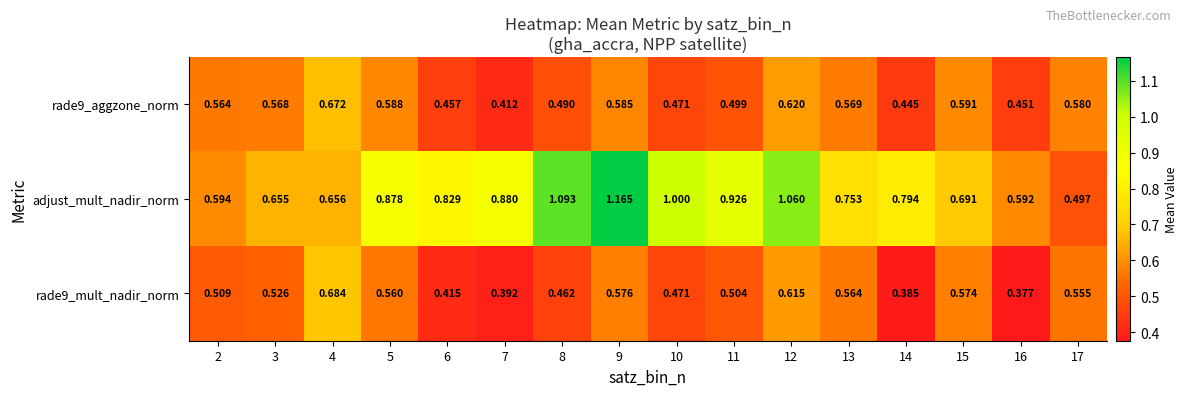

Which series has the largest total across all categories?

adjust_mult_nadir_norm